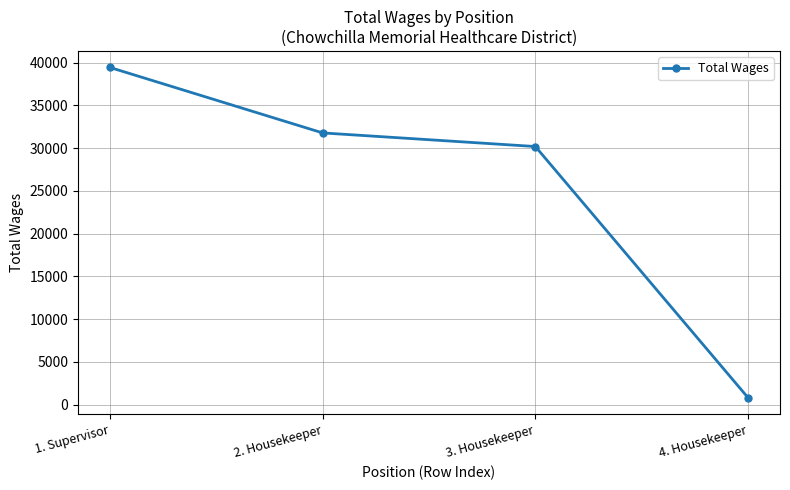

Where does the data first go above 31780?

1. Supervisor